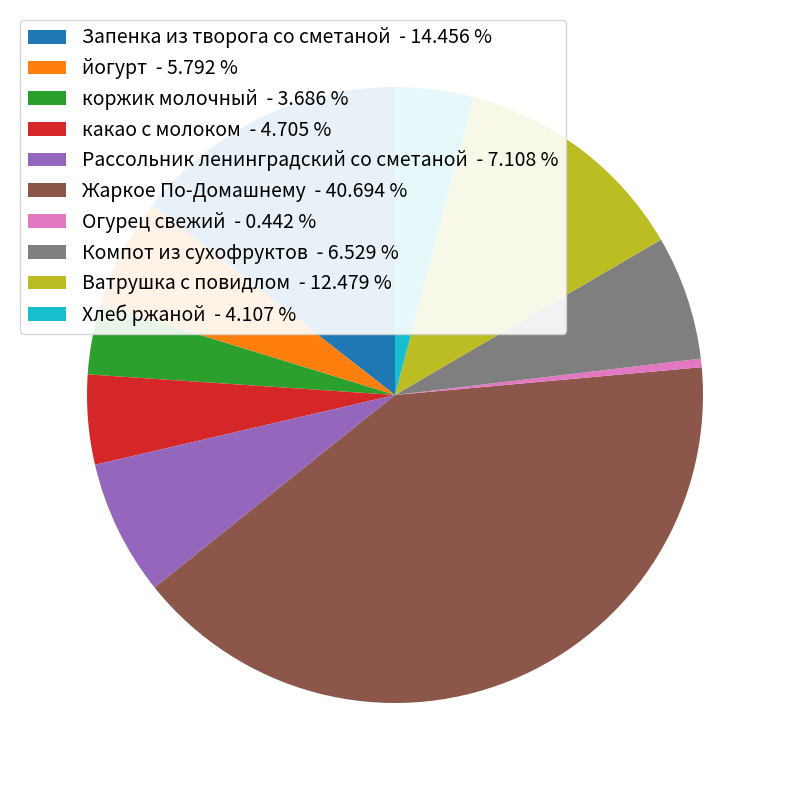

How many slices are in this pie chart?

10